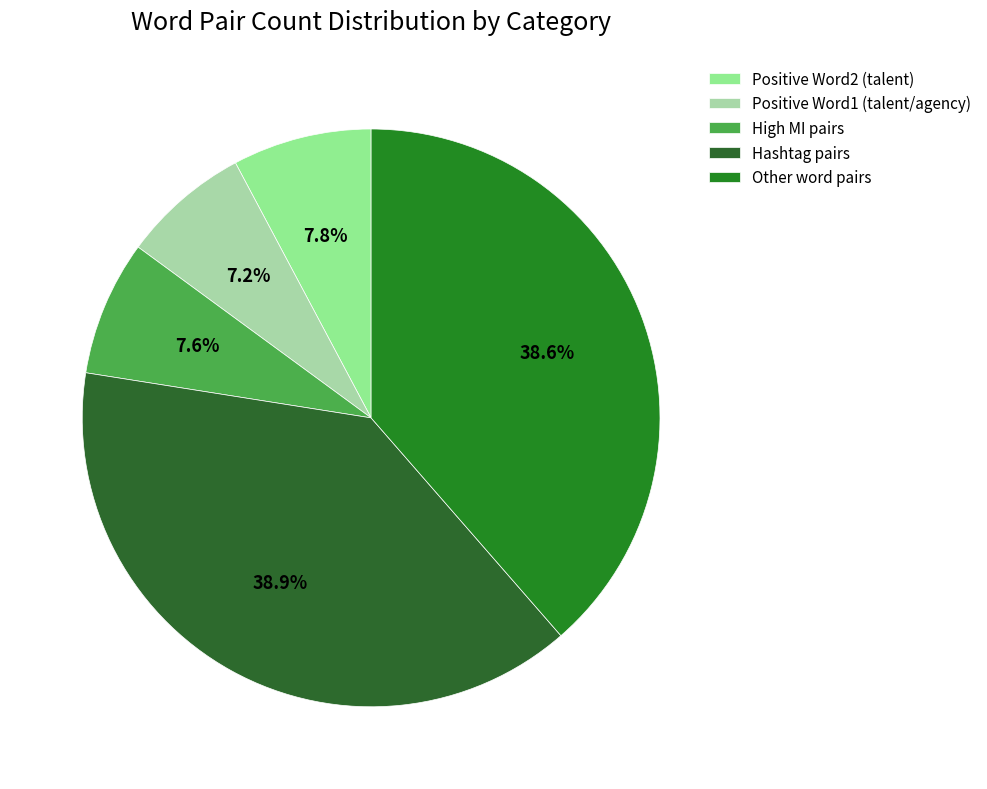

How many segments does this pie chart have?

5